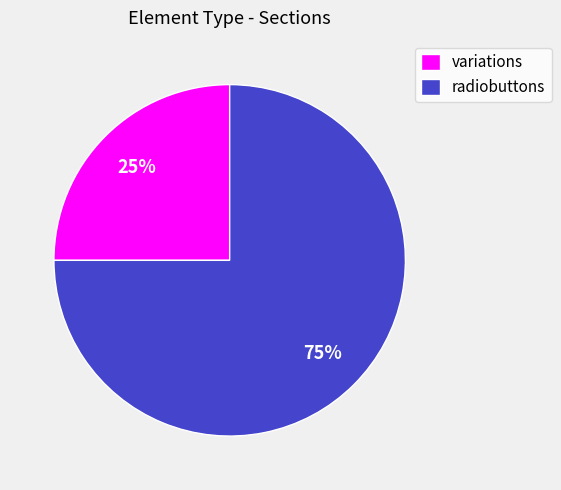

How many segments does this pie chart have?

2